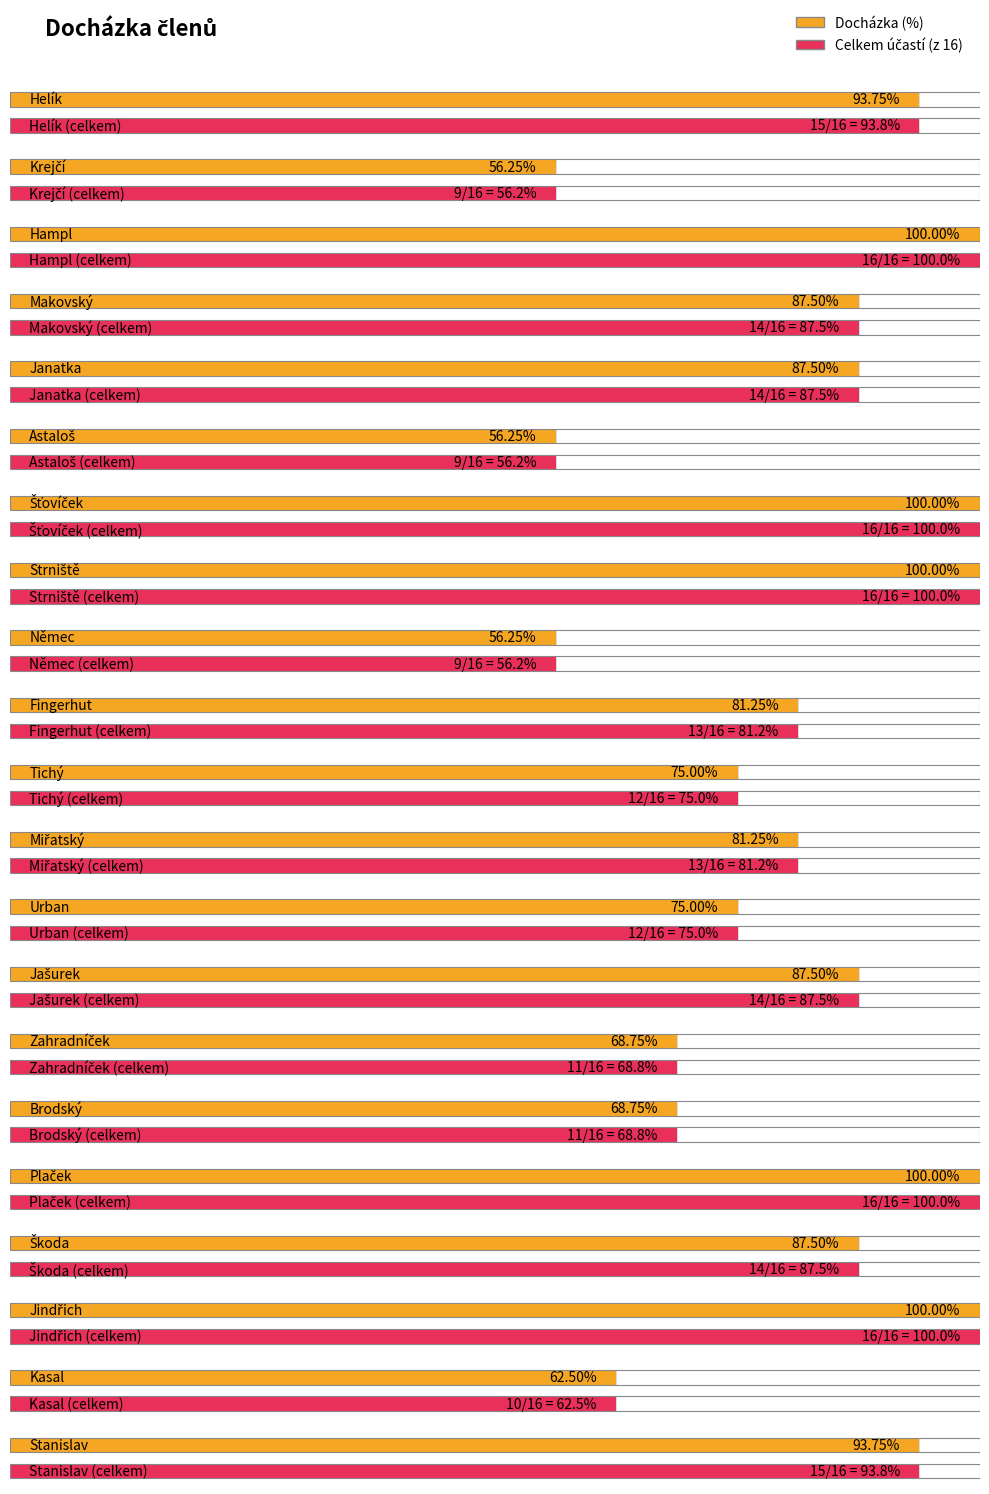

Is the value of Celkem at Astaloš greater than the value of Procenta at Strniště?

No